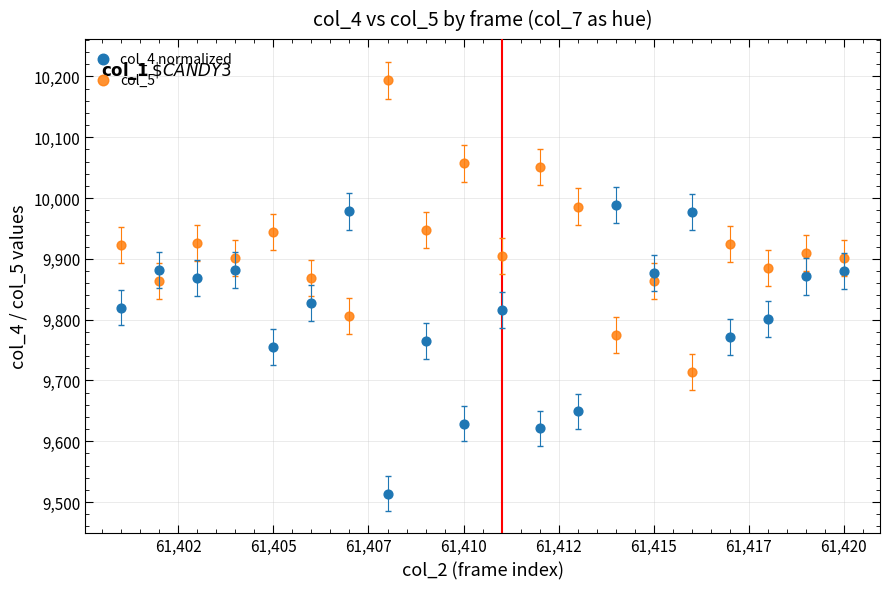

Which series reaches the minimum Y coordinate?

col_4 normalized